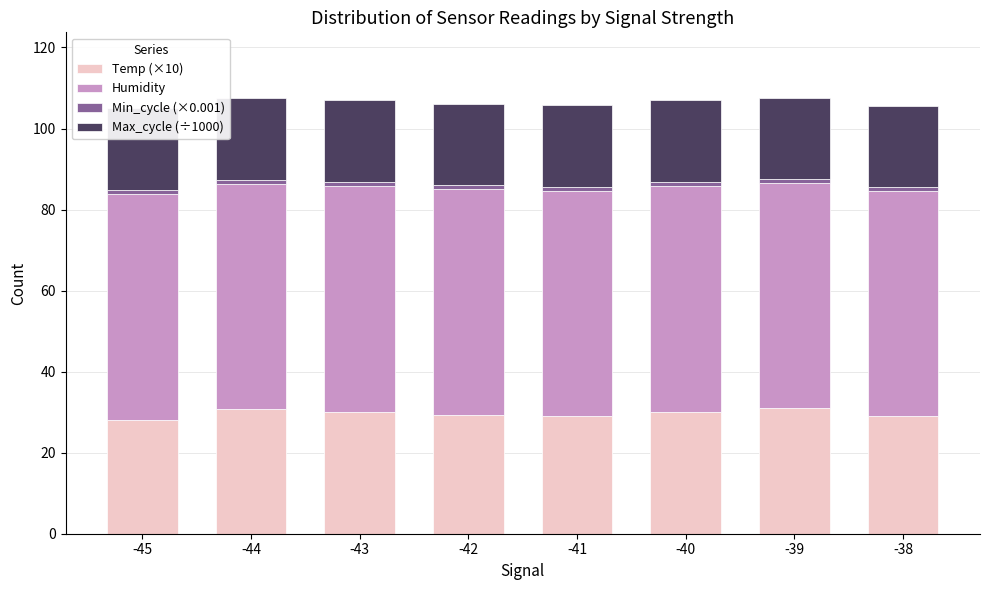

The value of Temp (×10) at -40 is 52.9. True or false?

False